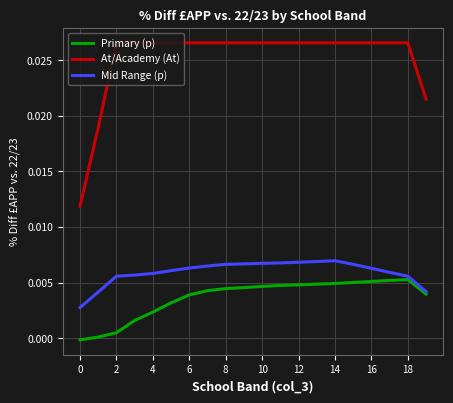

Which series has the largest total across all categories?

At/Academy (At)